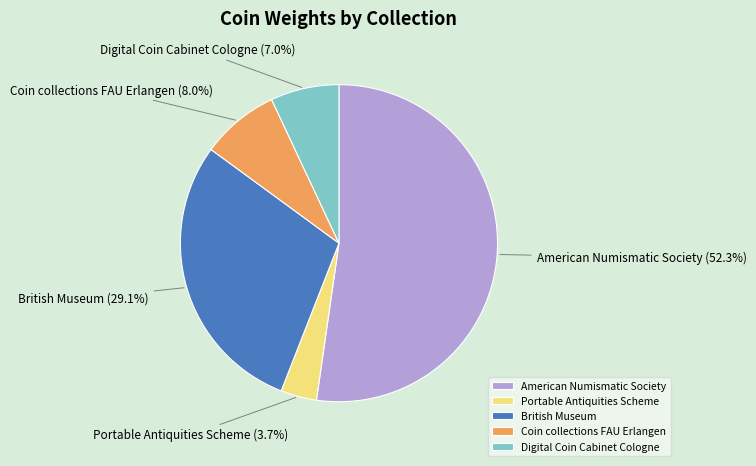

Is it true that Portable Antiquities Scheme is 18% of the pie?

False